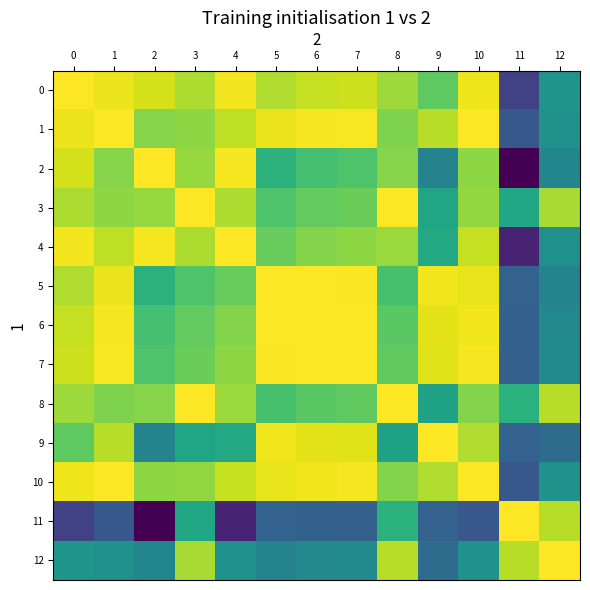

Which series has the widest spread of values?

11